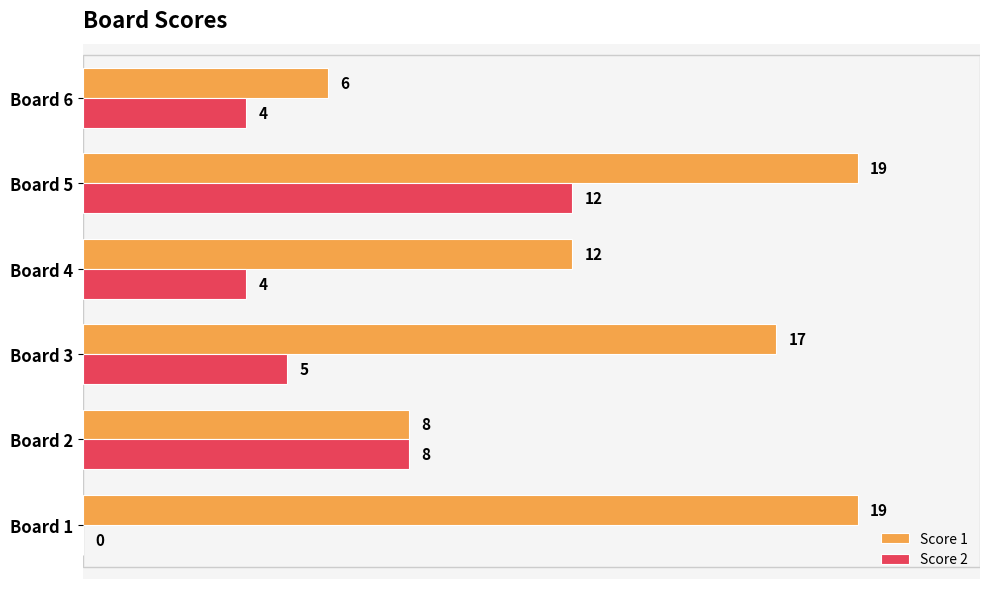

What is the highest value of the Score 2 series?

12